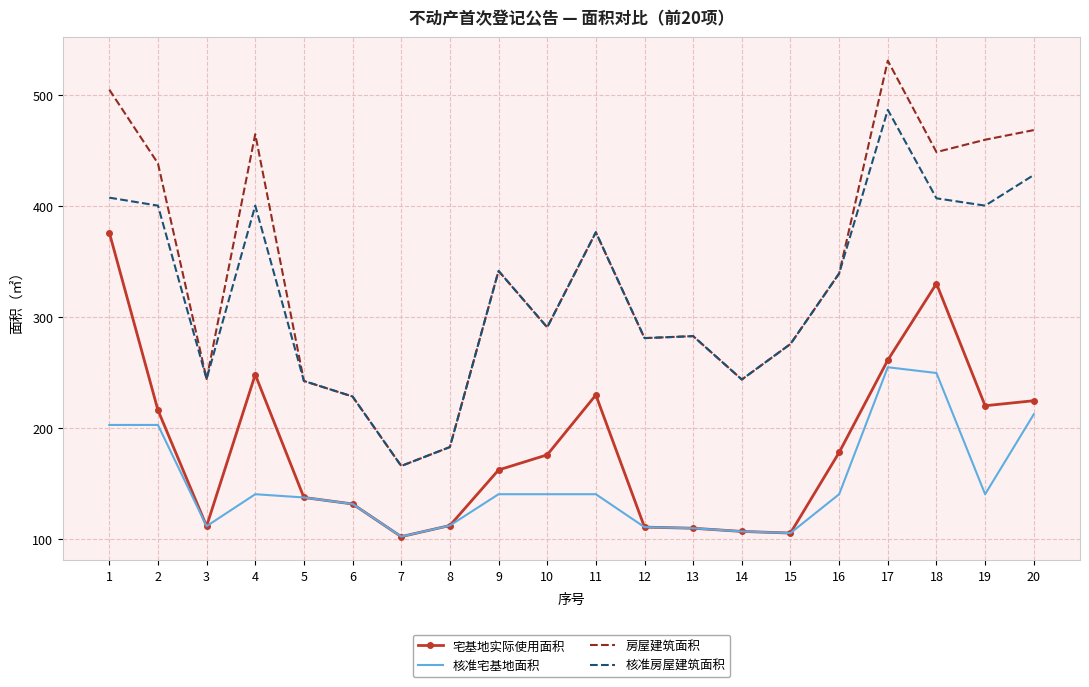

True or false: 核准宅基地面积 and 房屋建筑面积 cross at least once.

False